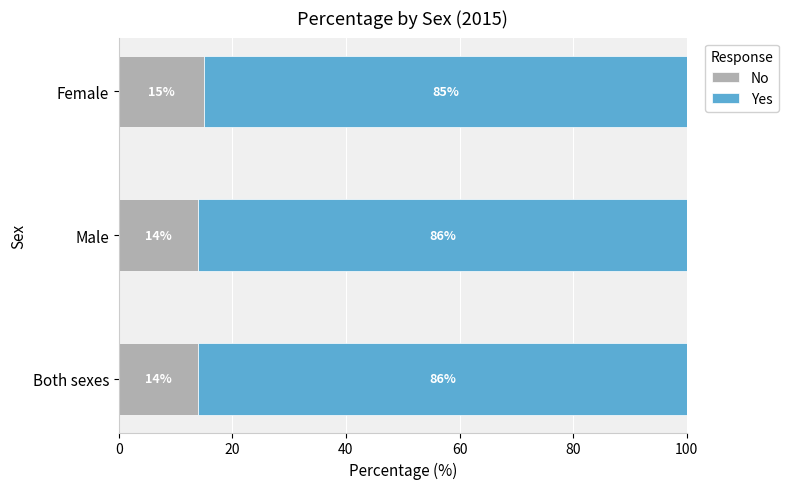

The value of No at Female is 15. True or false?

True